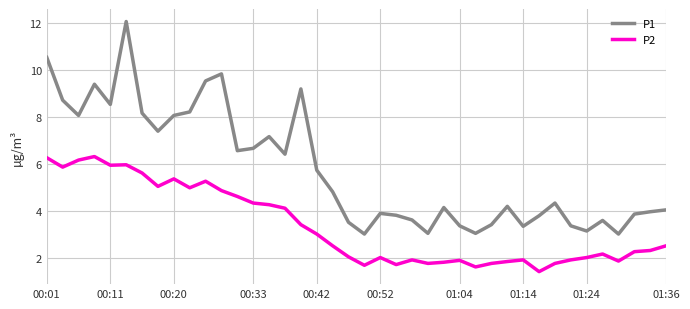

True or false: P2 and P1 cross at least once.

False